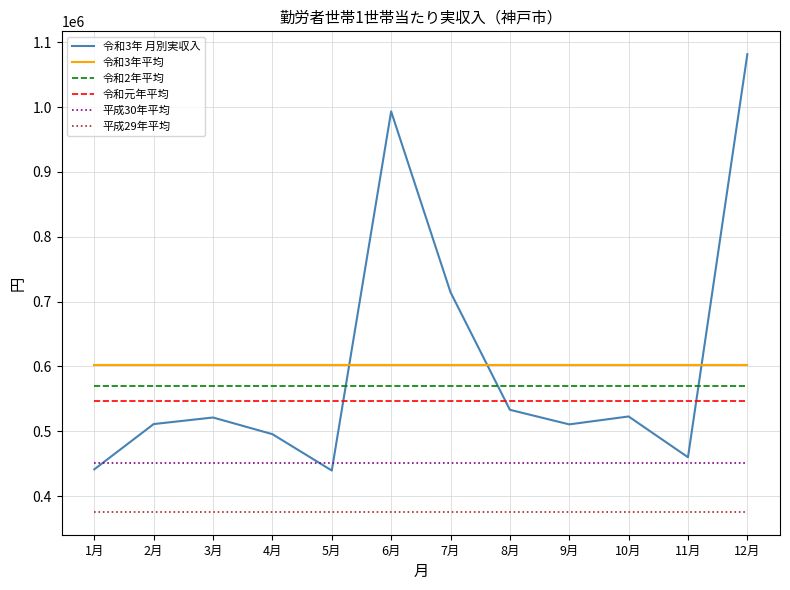

Is it true that 令和3年 月別実収入 equals 511210 at 2月?

True